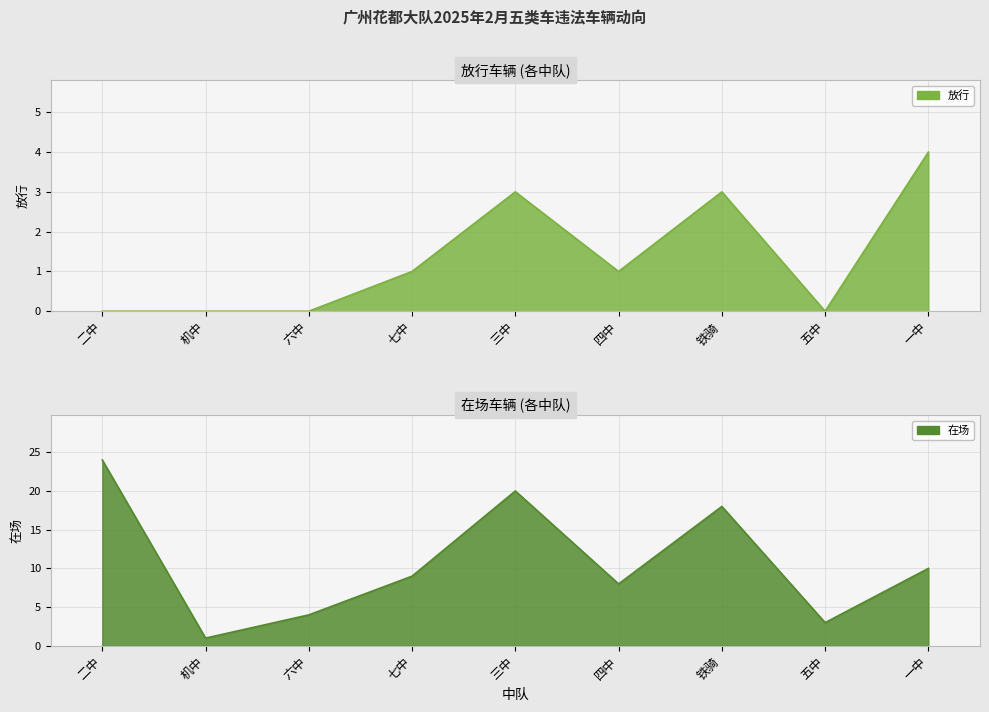

What is the total value across all series at 四中?

9